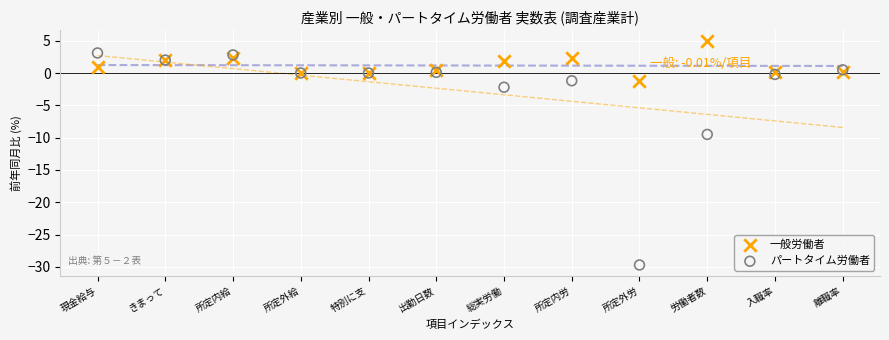

Which series has the largest Y range (max minus min)?

パートタイム労働者